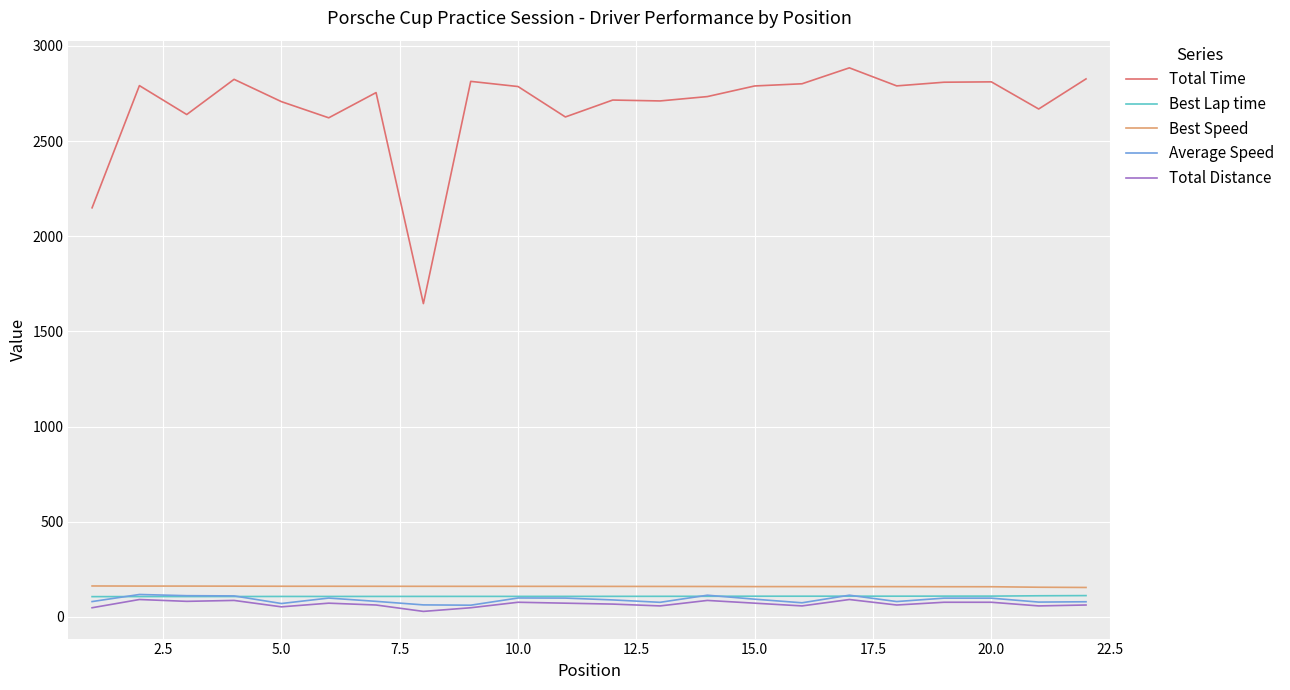

At how many categories does at least one series exceed 1791?

21